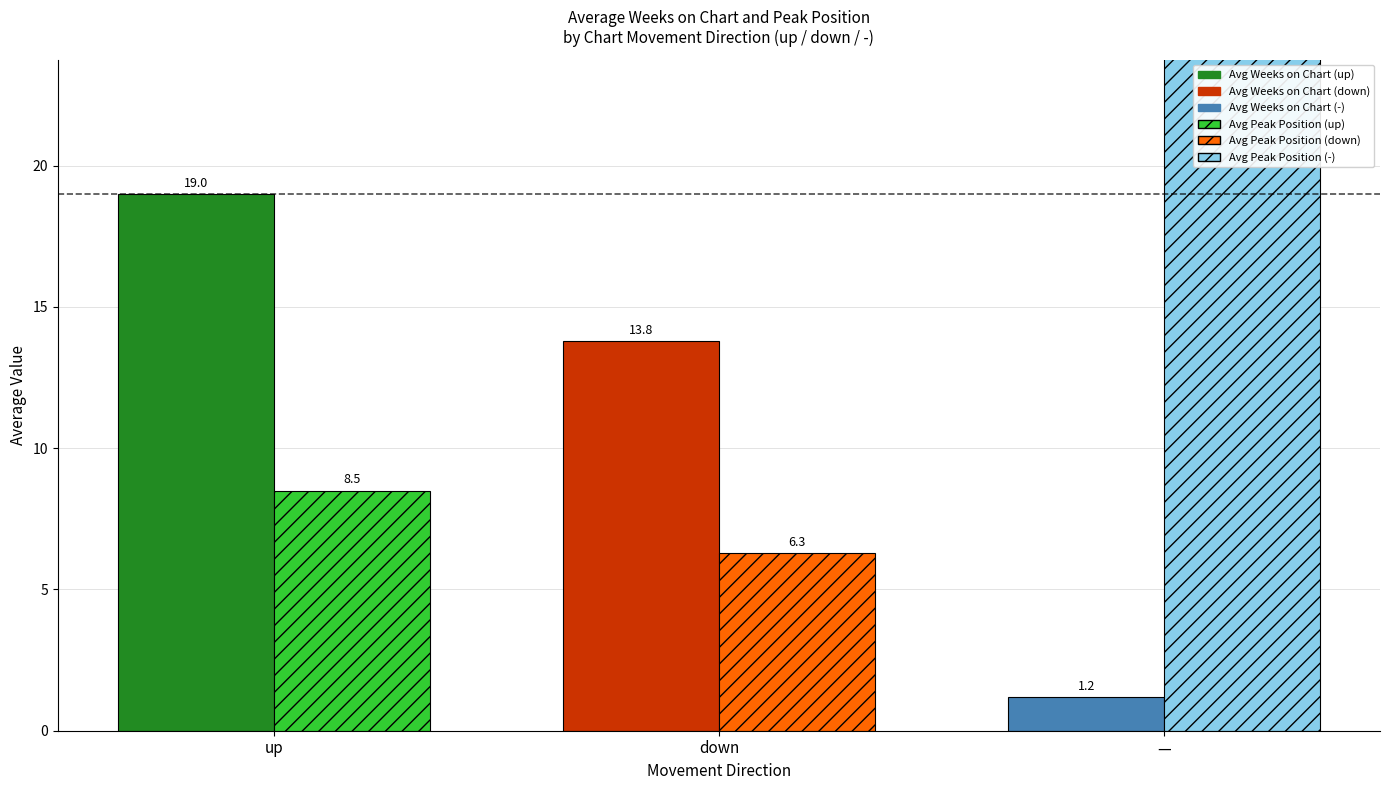

Which series has the largest total across all categories?

Avg Peak Position